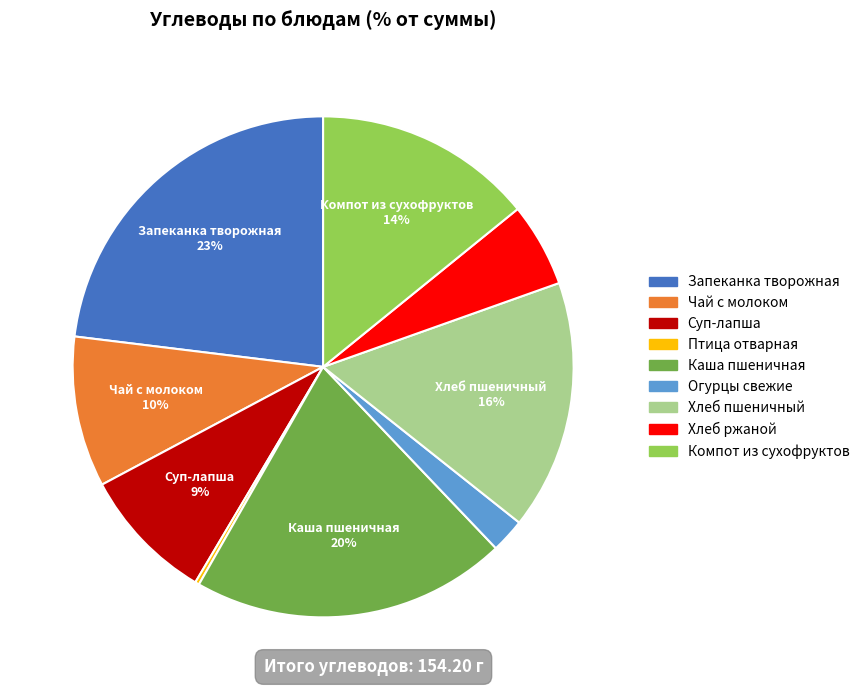

Does any single category account for the majority?

No